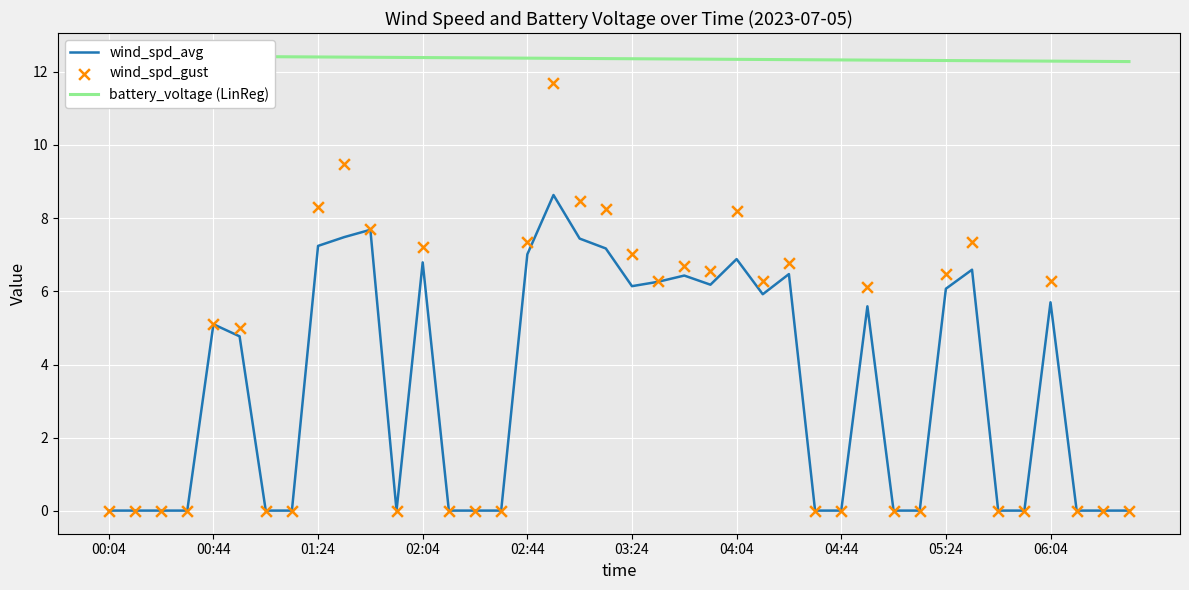

Which series has the largest Y range (max minus min)?

wind_spd_gust